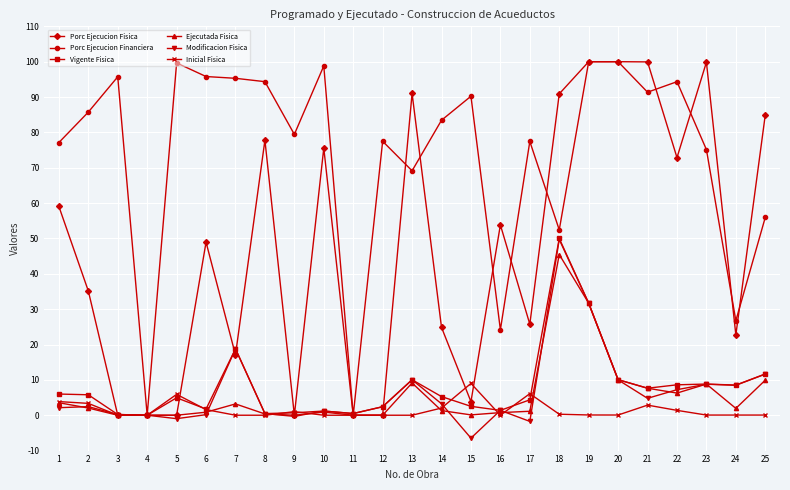

Where is the first local maximum for Porc Ejecucion Financiera?

3